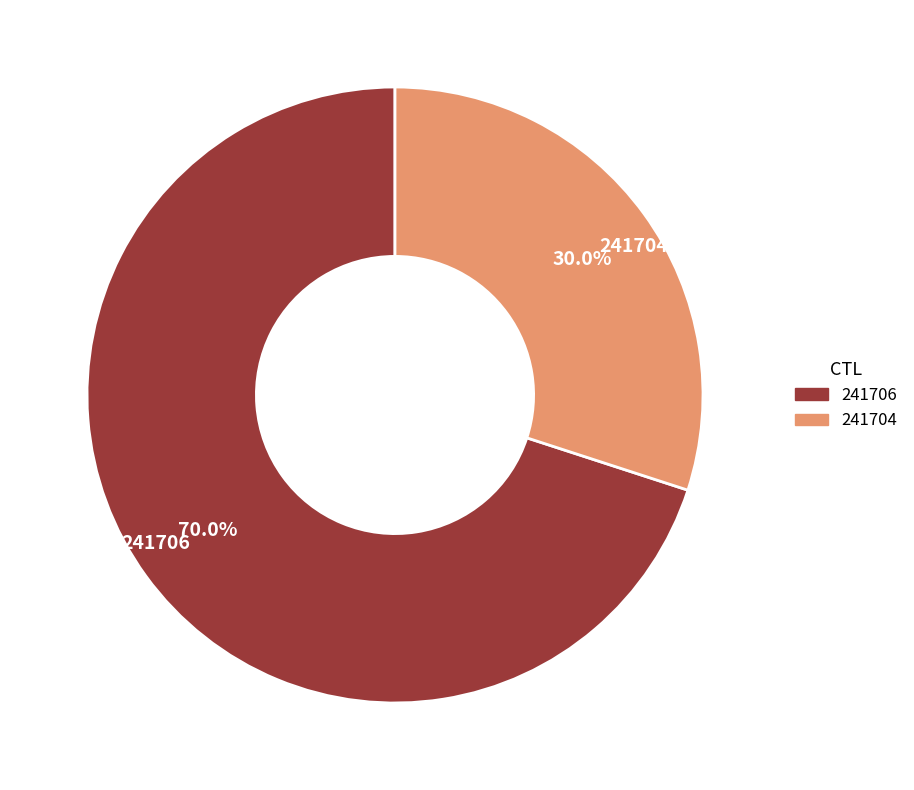

Approximately how many times larger is the value at 241704 compared to 241706?

0.4